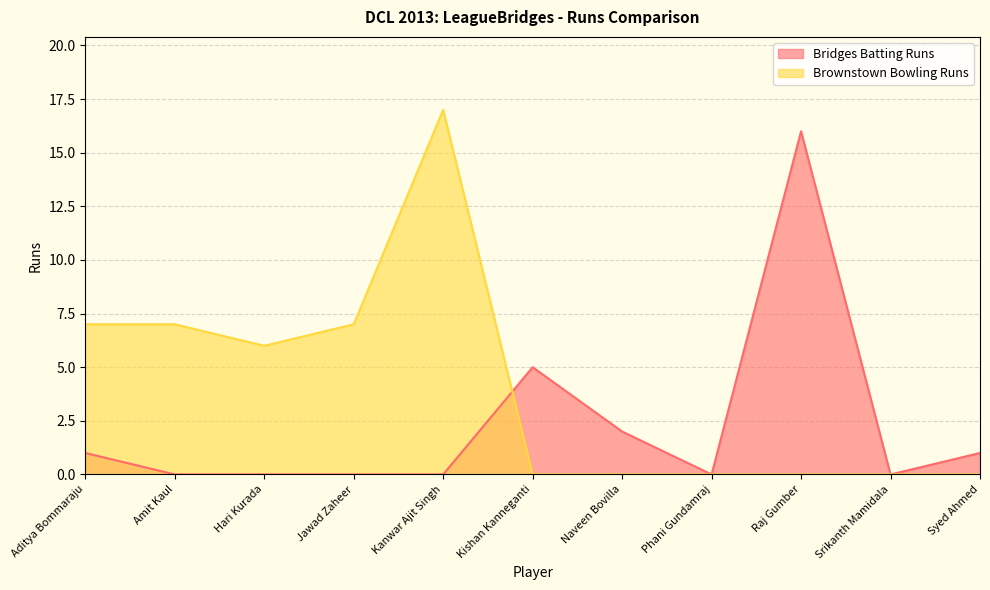

True or false: Brownstown Bowling Runs and Bridges Batting Runs intersect in this chart.

True